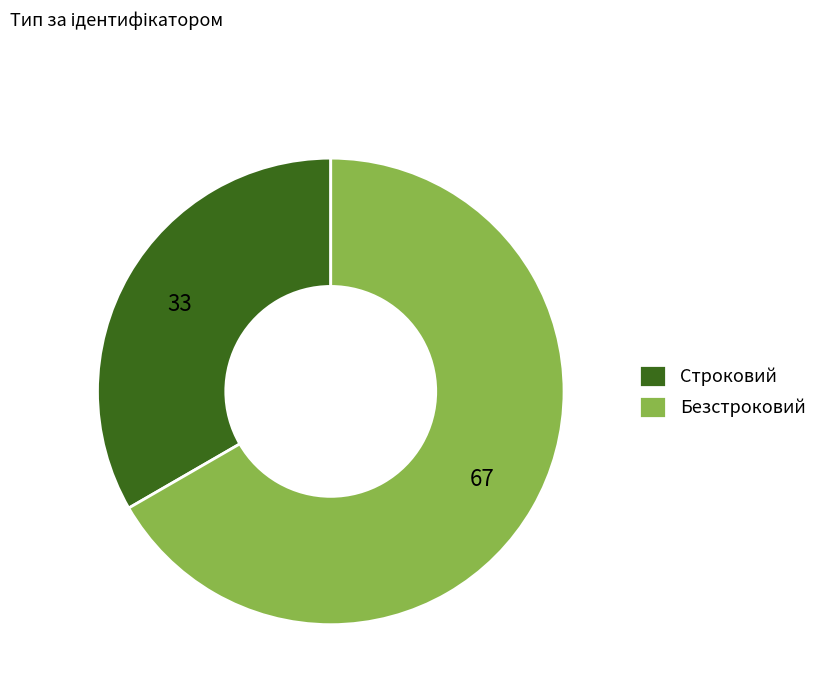

Does Строковий represent more than half of the total?

No